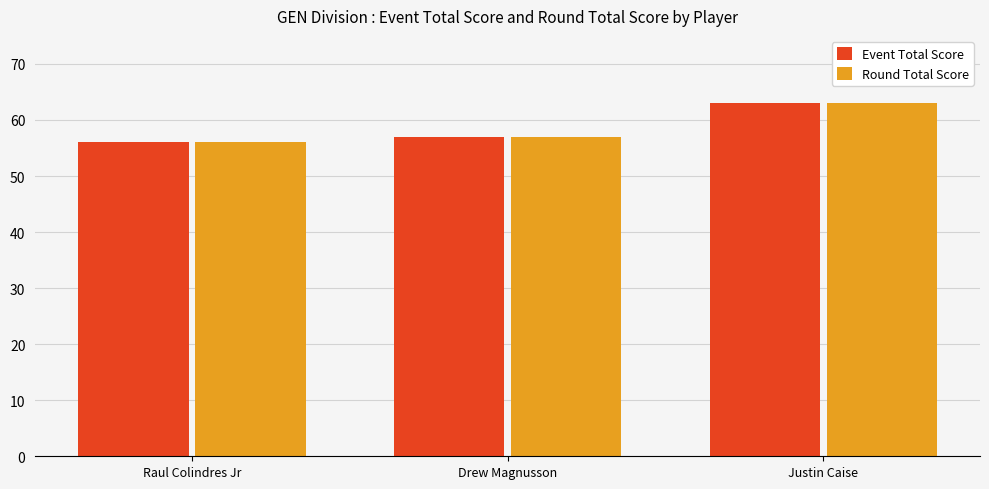

What is the value of the Round Total Score bar at the 2nd from the left?

57